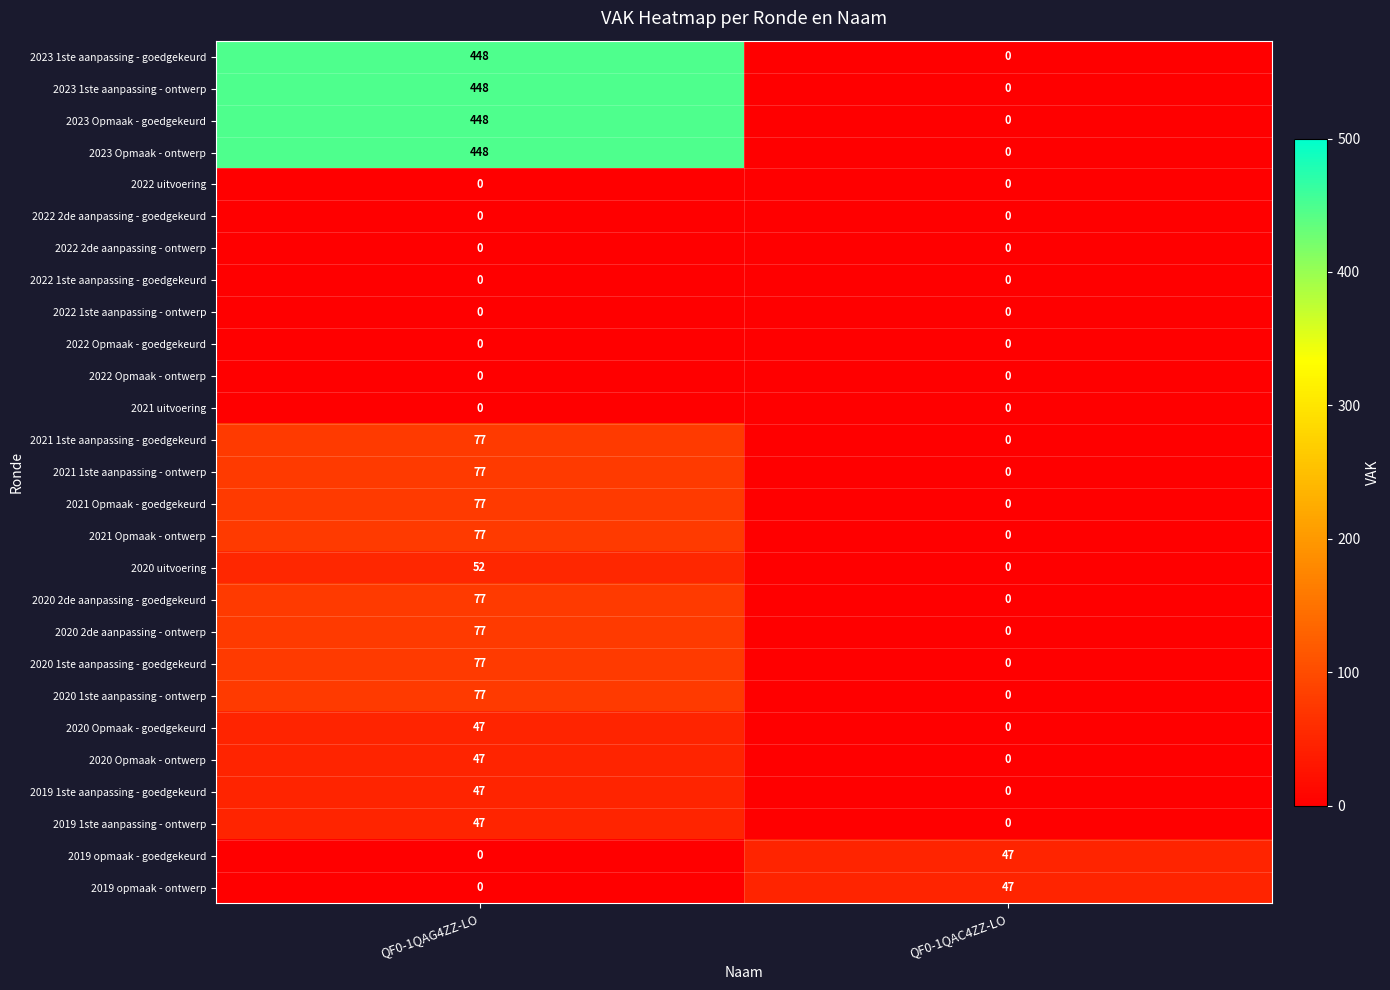

How many categories are shown in the chart?

2